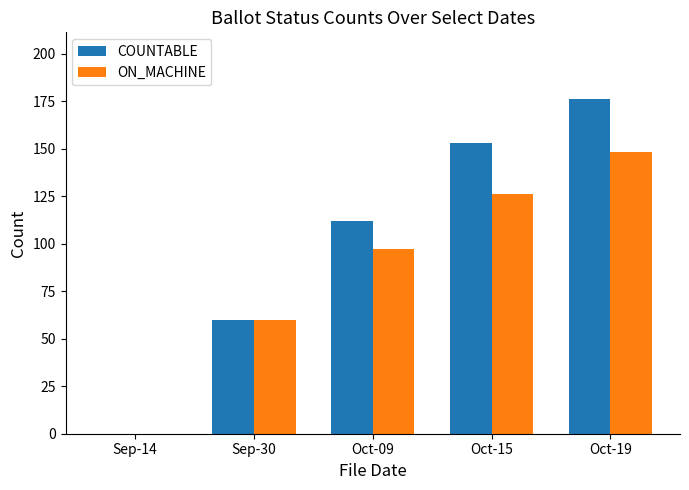

True or false: ON_MACHINE has a value of 76 at Sep-14.

False